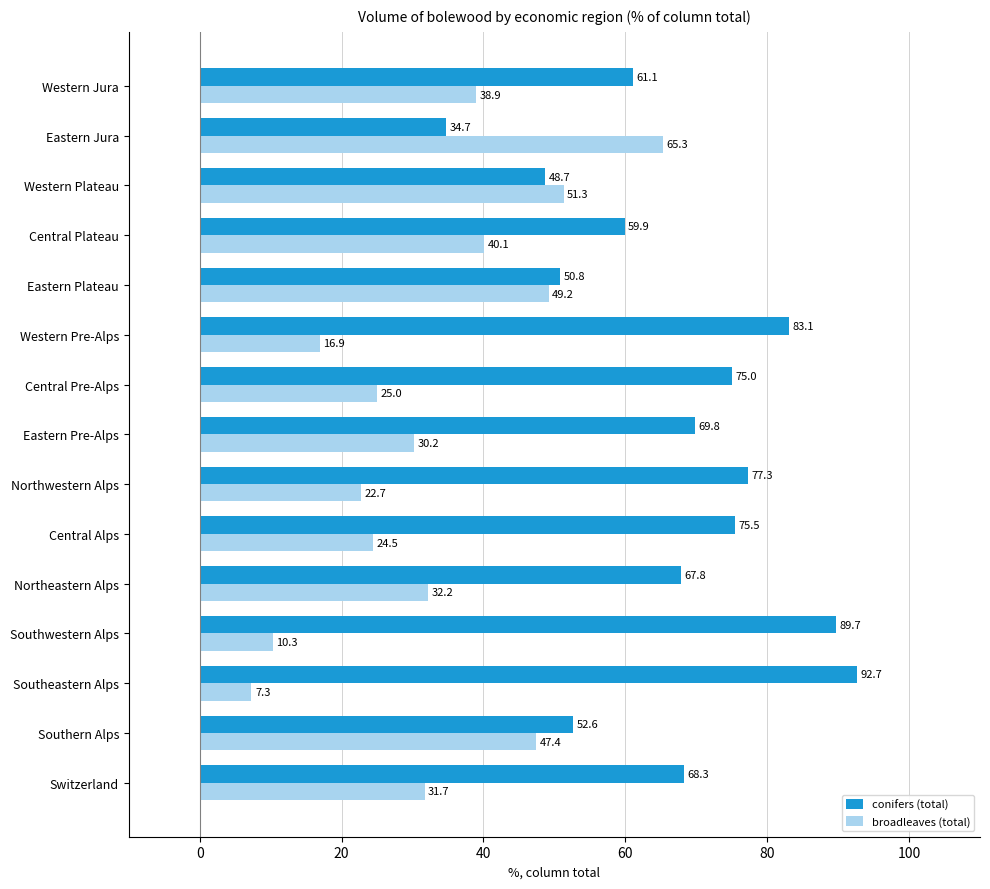

What is the difference between the second highest and second lowest values in the conifers (total) series?

41.0